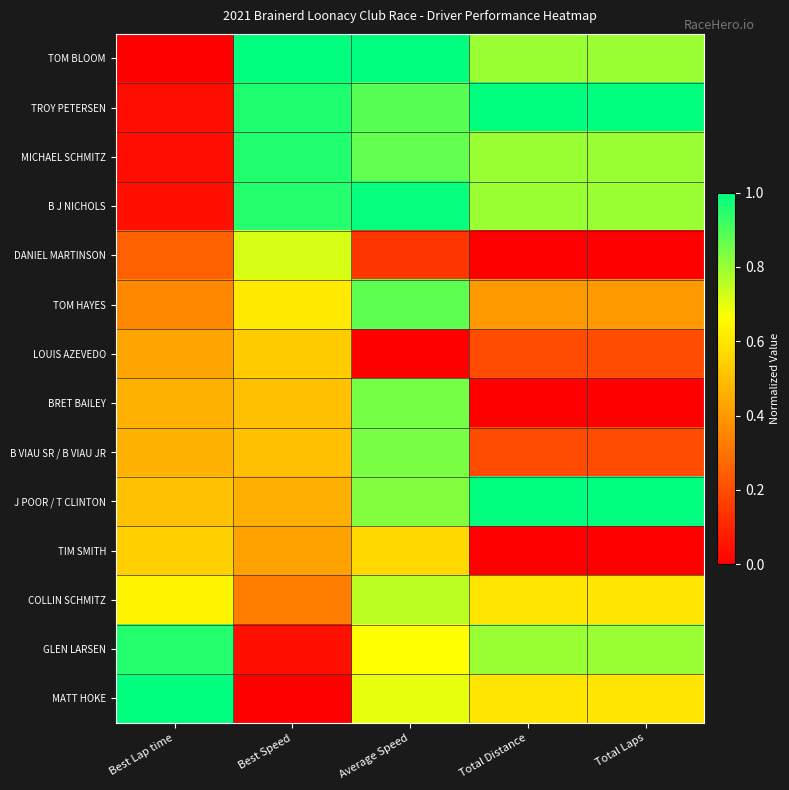

What is the difference between the highest and lowest values at Best Lap time?

1.0